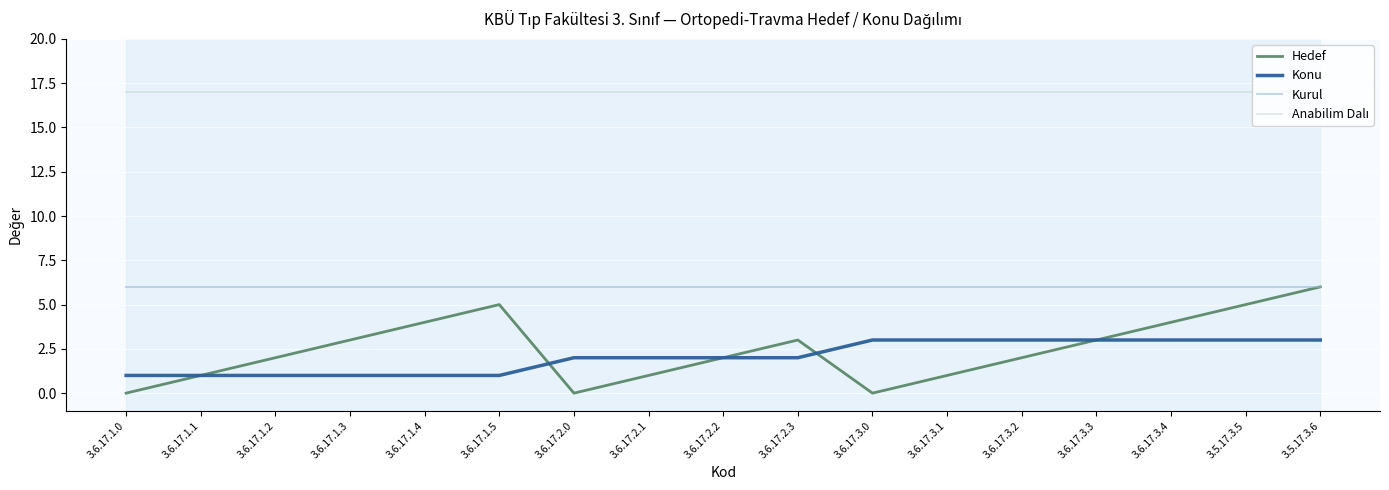

What is the value of the Konu point at the 15th from the left?

3